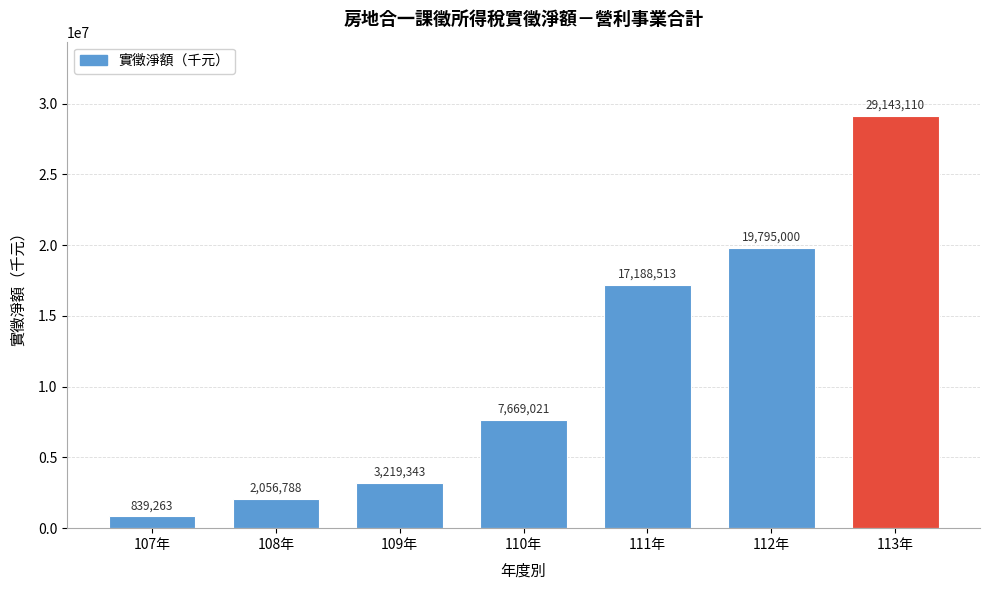

Reading left to right, extract all data points from this chart.

107年=839263	108年=2056788	109年=3219343	110年=7669021	111年=17188513	112年=19795000	113年=29143110